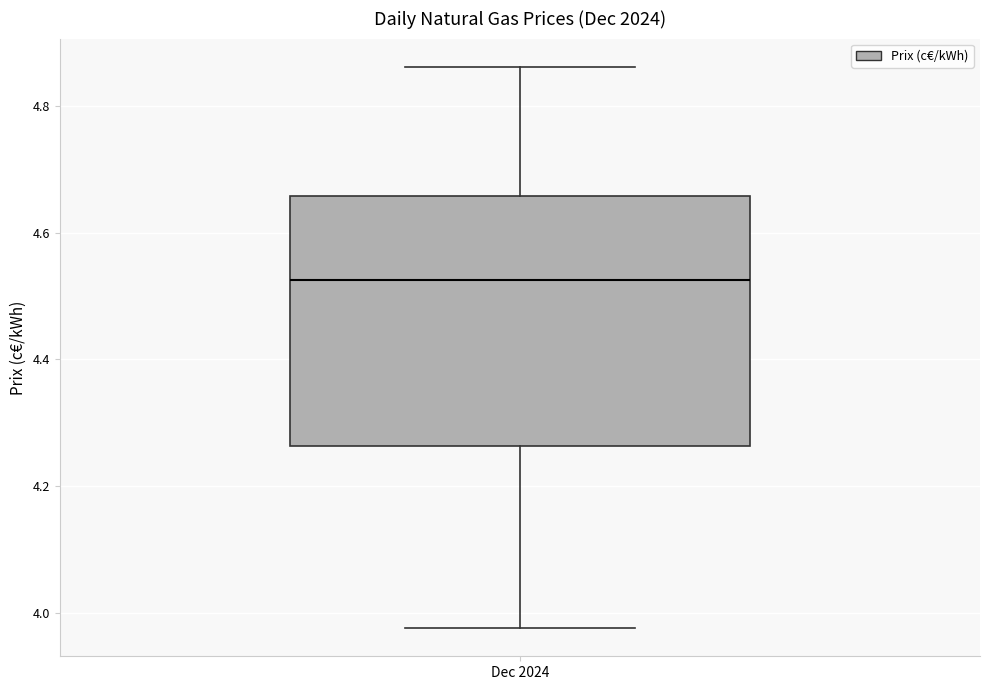

Transcribe this box plot: give where the median line is, the range the box spans, and where the two whiskers end, as read against the y-axis. The values are not printed on the chart, so give them approximately, as read against the axis.

median 4.52, box 4.26 to 4.66, whiskers 3.98 to 4.86